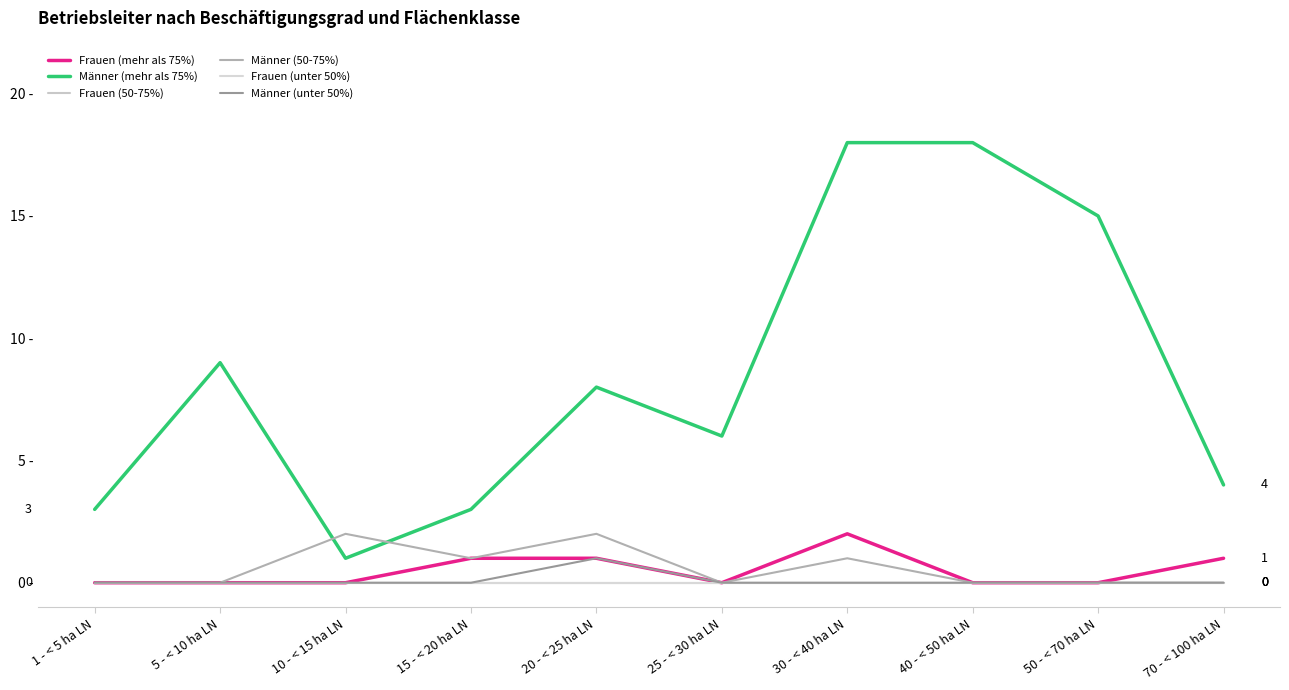

Does the chart have visible grid lines?

No